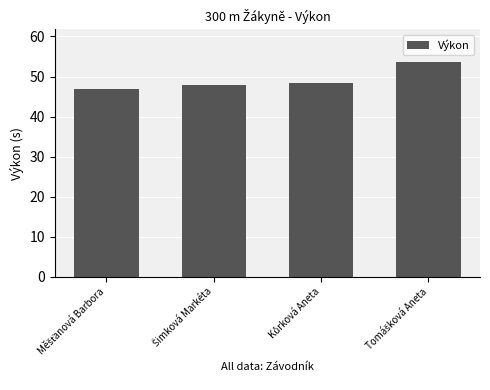

What is the value of the 1st bar from the left?

46.9